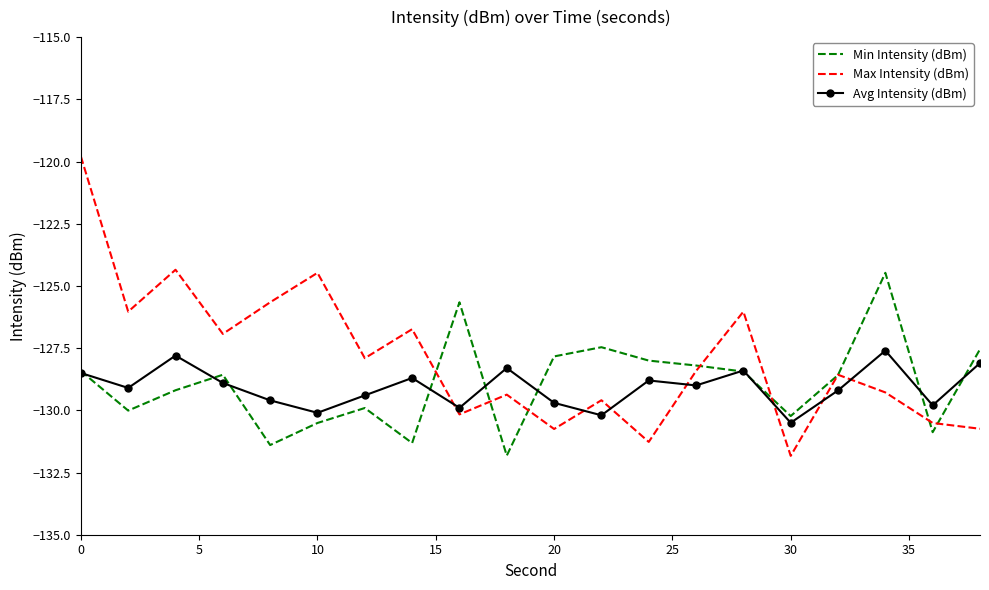

Which series ends up on top after the final intersection of Avg Intensity (dBm) and Max Intensity (dBm)?

Avg Intensity (dBm)